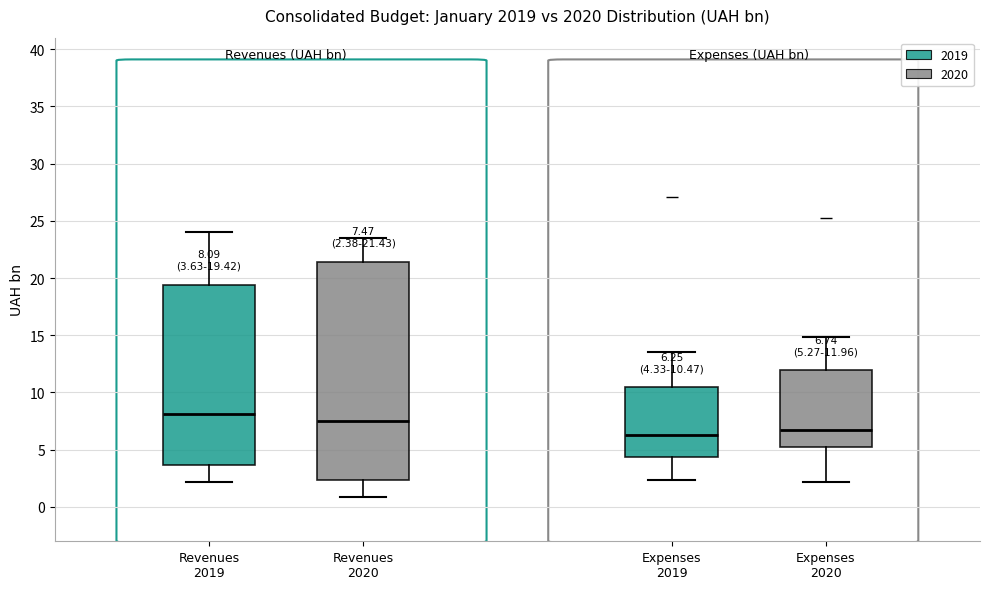

Comparing the boxes themselves (not the whiskers), which one is the tallest?

Revenues 2020